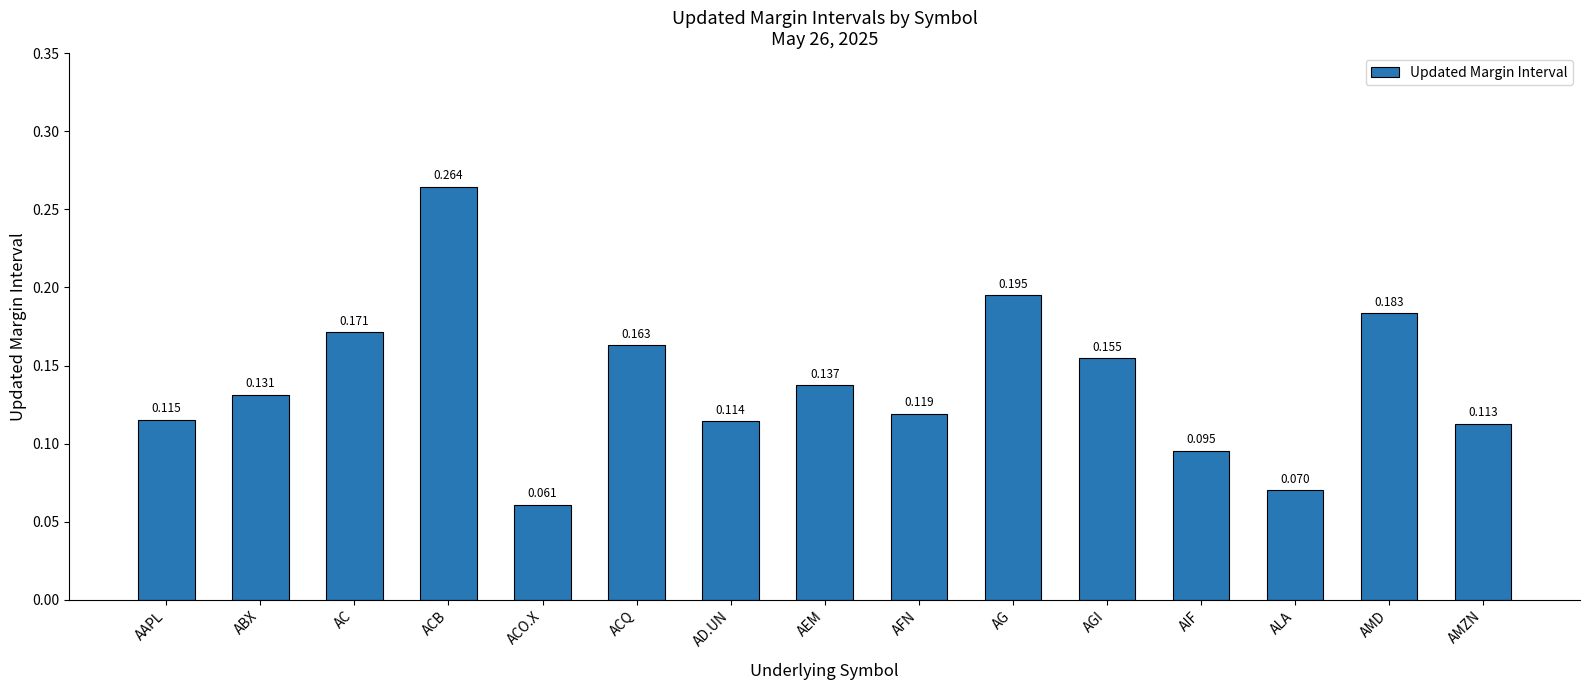

At which label is the value closest to 0?

ACO.X